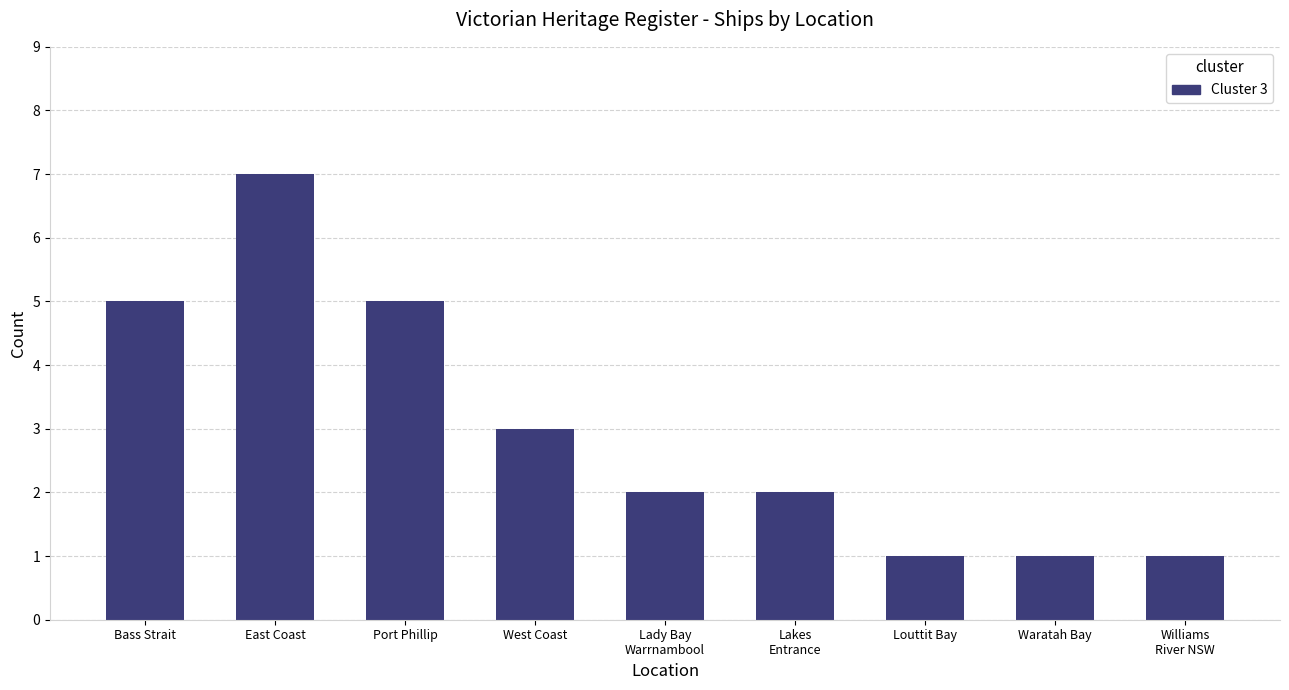

How many values are between 1 and 5?

8